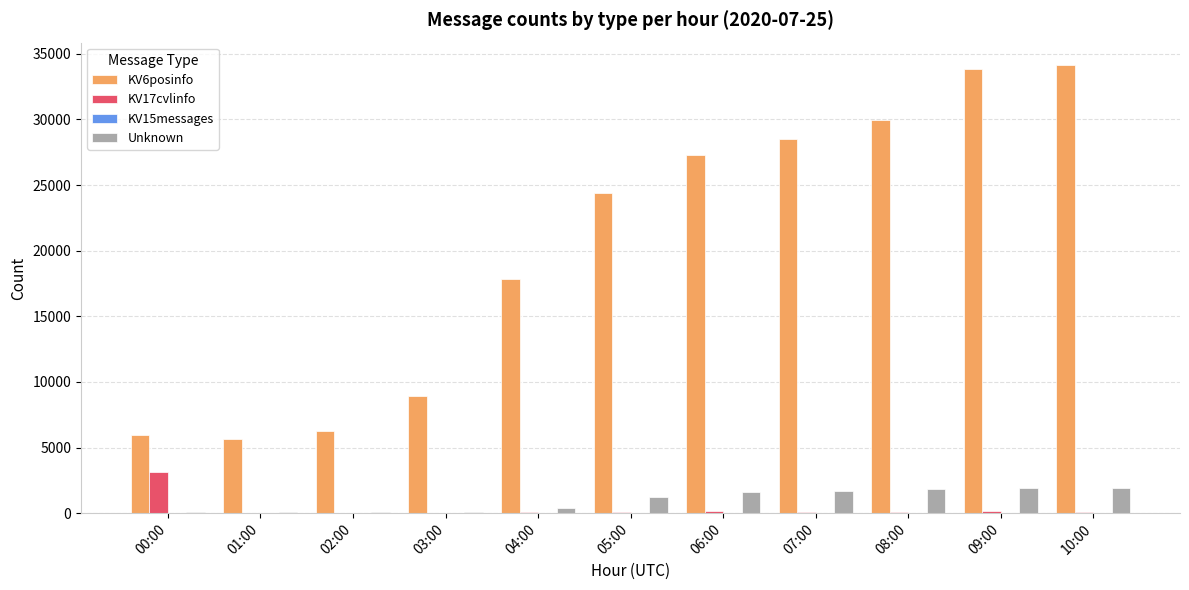

Is the value of Unknown at 02:00 greater than the value of KV6posinfo at 04:00?

No